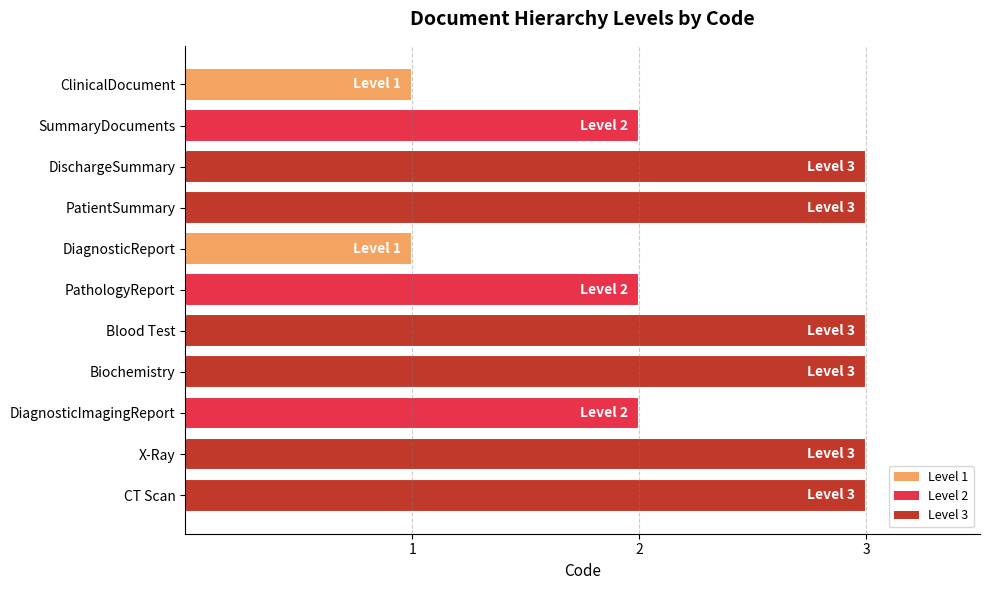

What is the sum of all values?

26